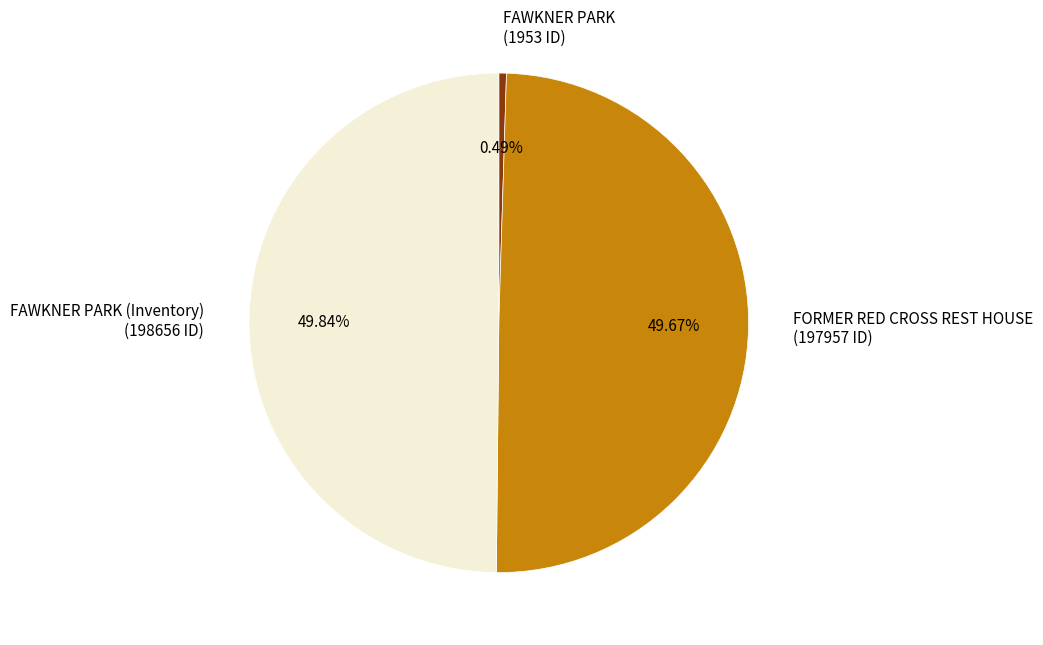

Between FAWKNER PARK (Inventory) (198656 ID) and FAWKNER PARK (1953 ID), which is larger?

FAWKNER PARK (Inventory) (198656 ID)